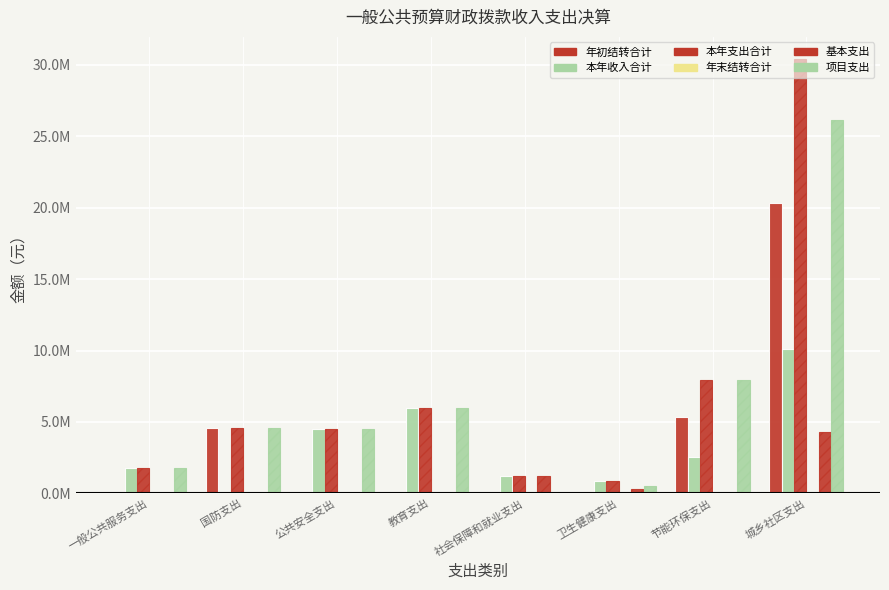

Are the bars horizontal?

No